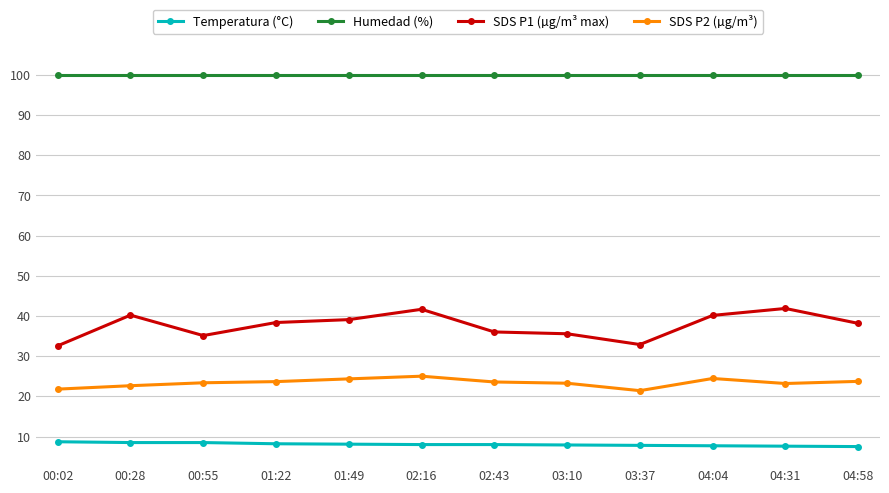

How many distinct data groups are displayed?

4